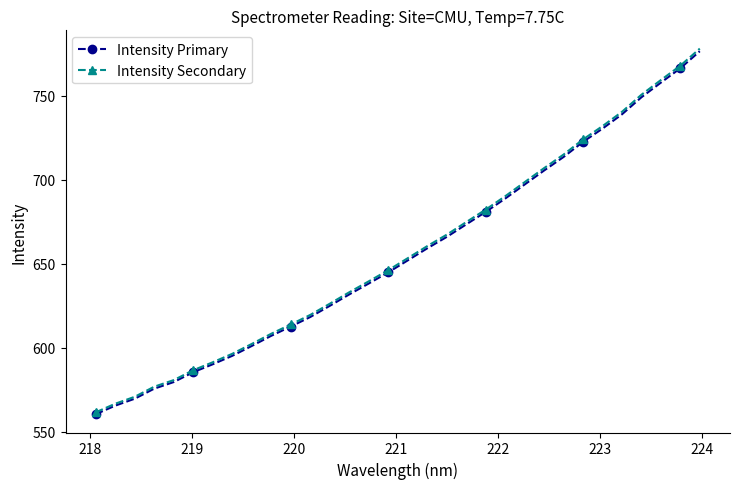

Is this an area chart (filled region under the line)?

No